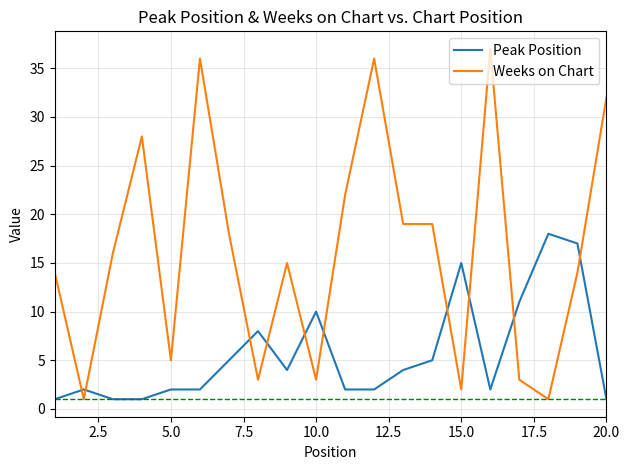

True or false: Weeks on Chart has more than 1 points higher than both neighbors.

True